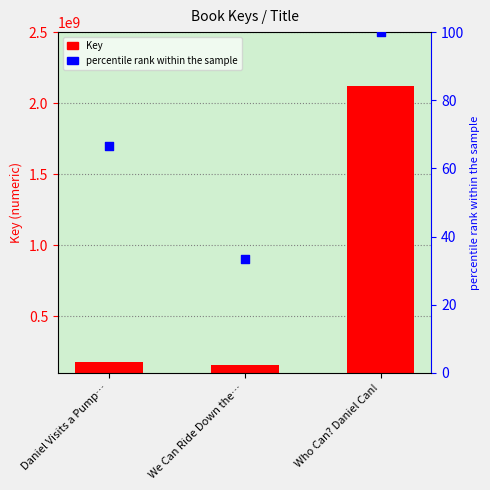

Which series has the largest total across all categories?

Key